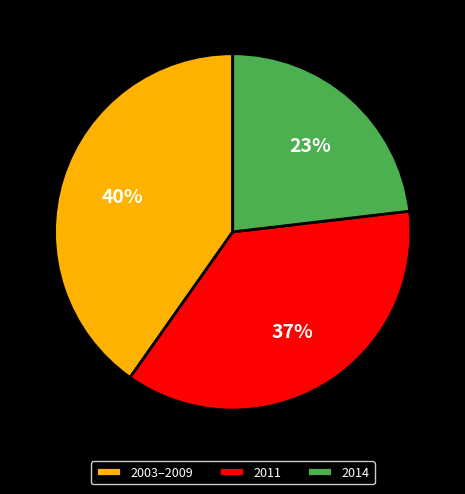

Between 2003–2009 and 2014, which is larger?

2003–2009